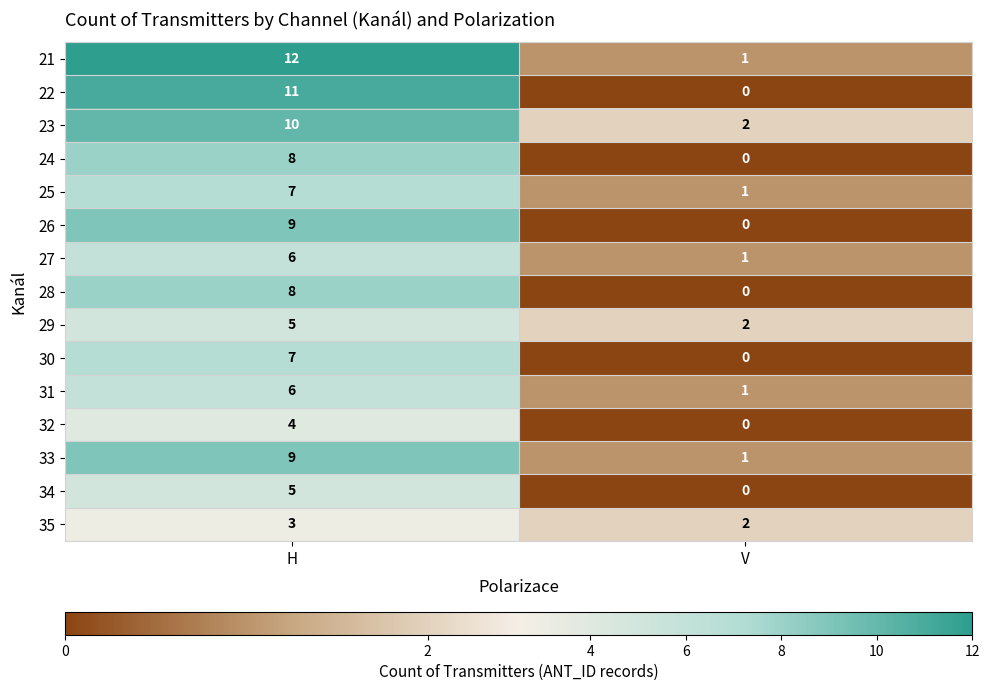

The value of 35 at V is 1. True or false?

False